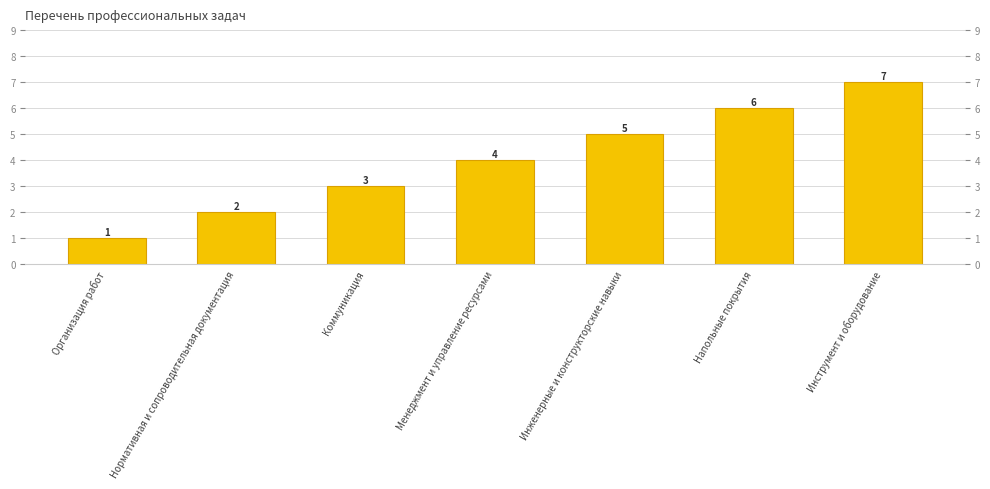

Are the bars grouped side by side (vs. stacked)?

No